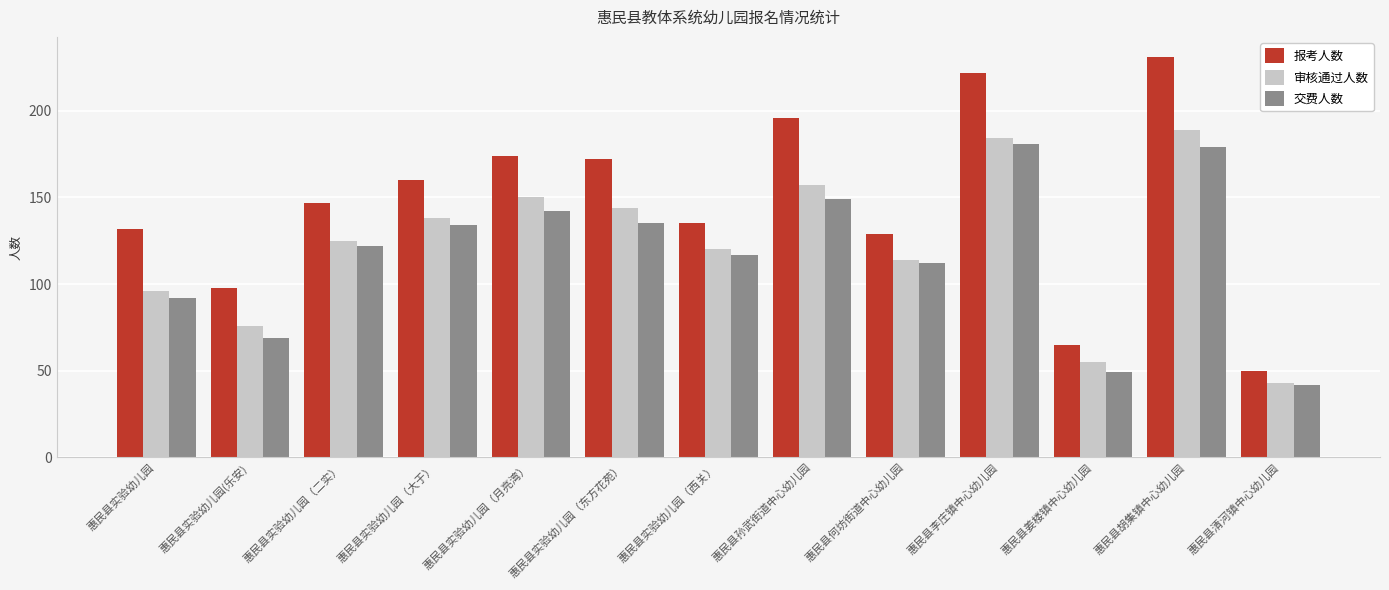

Which series changed the most between 惠民县实验幼儿园(乐安) and 惠民县李庄镇中心幼儿园?

报考人数